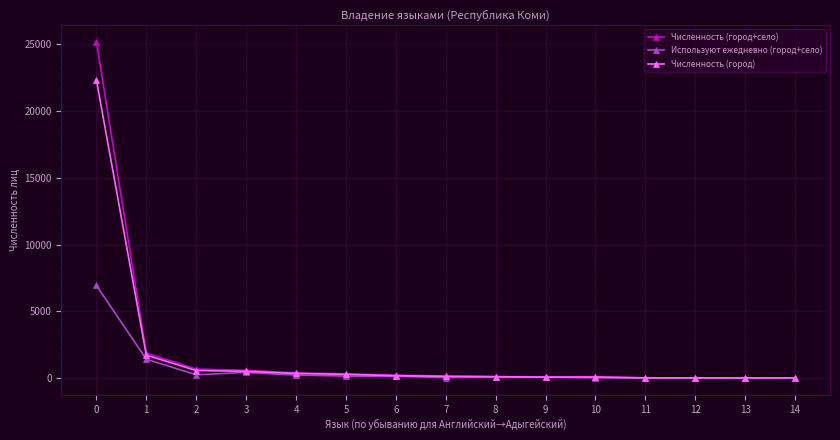

List the series in order of their peak value, highest first.

Численность (город+село), Численность (город), Используют ежедневно (город+село)